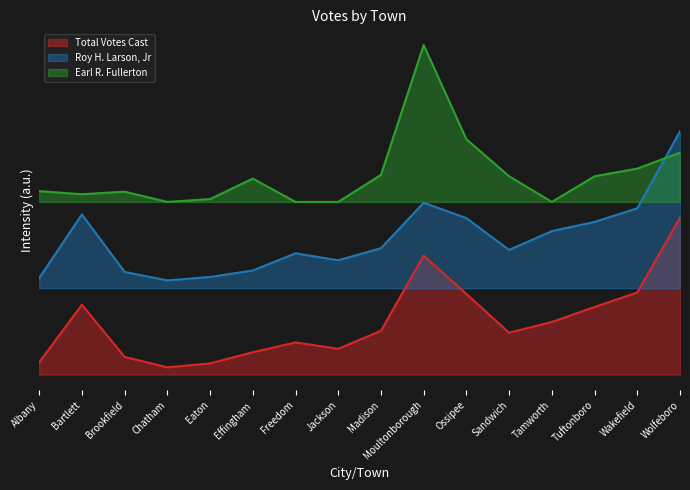

What is the label of the 7th point from the left?

Freedom